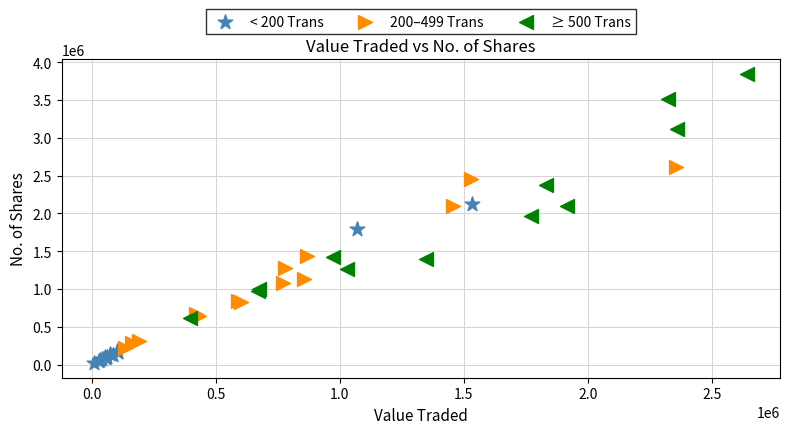

Which series has the largest Y range (max minus min)?

≥ 500 Trans